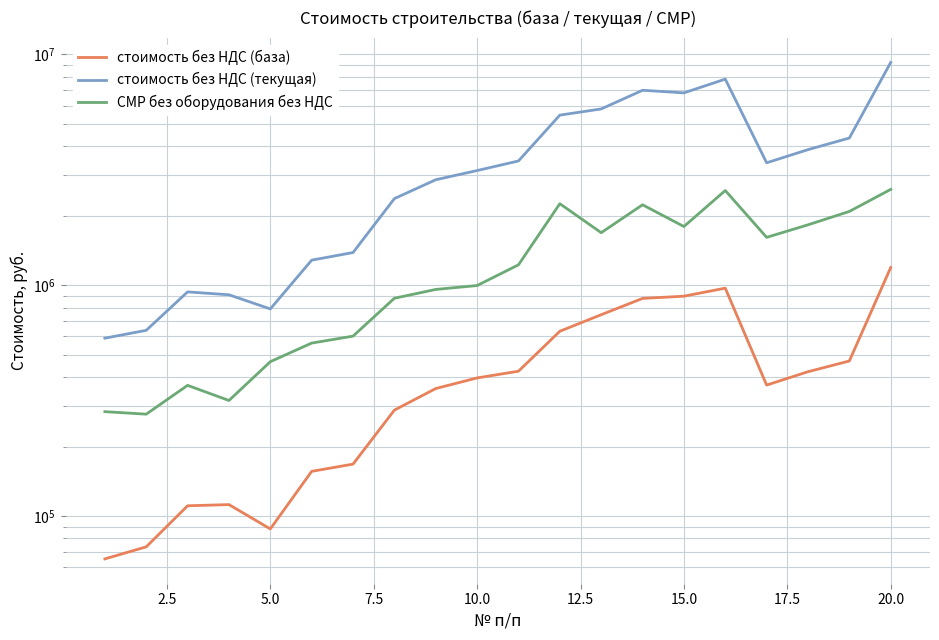

How many categories are shown in the chart?

20